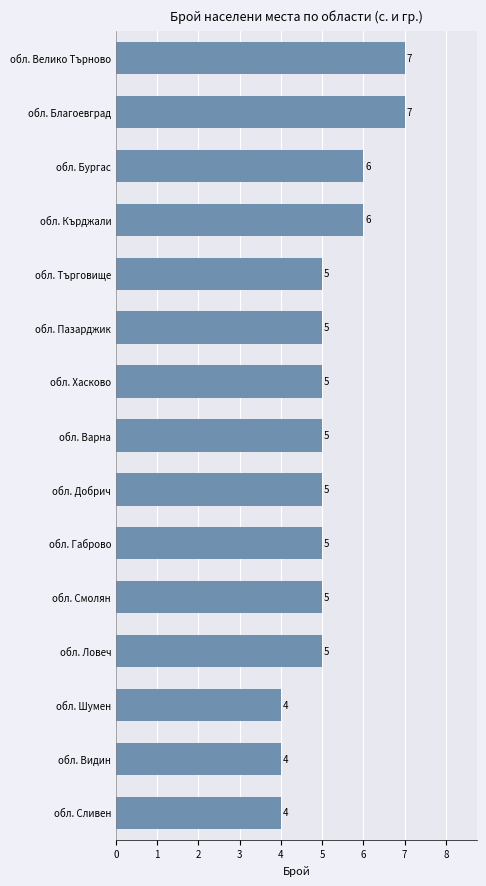

Approximately how many times larger is the value at обл. Търговище compared to обл. Варна?

1.0